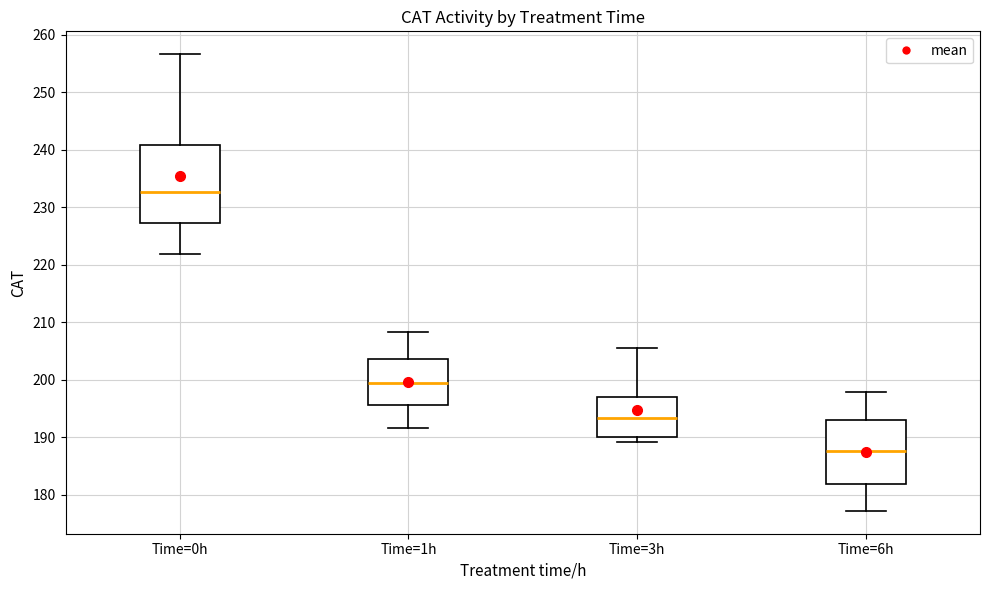

Reading left to right, transcribe this box plot: for each box, give where its median line is, the range the box spans, and where its two whiskers end, as read against the y-axis. The values are not printed on the chart, so give them approximately, as read against the axis.

Time=0h: median 233, box 227 to 241, whiskers 222 to 257
Time=1h: median 200, box 196 to 204, whiskers 192 to 208
Time=3h: median 193, box 190 to 197, whiskers 189 to 206
Time=6h: median 188, box 182 to 193, whiskers 177 to 198